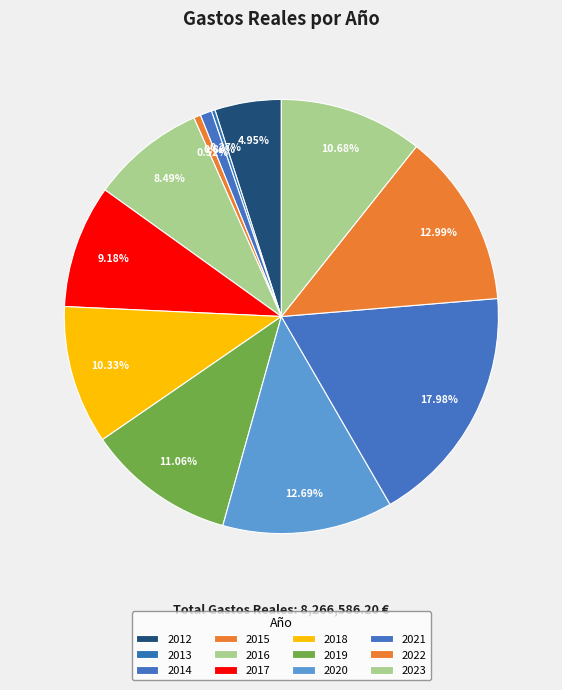

Which has a higher value, 2022 or 2015?

2022